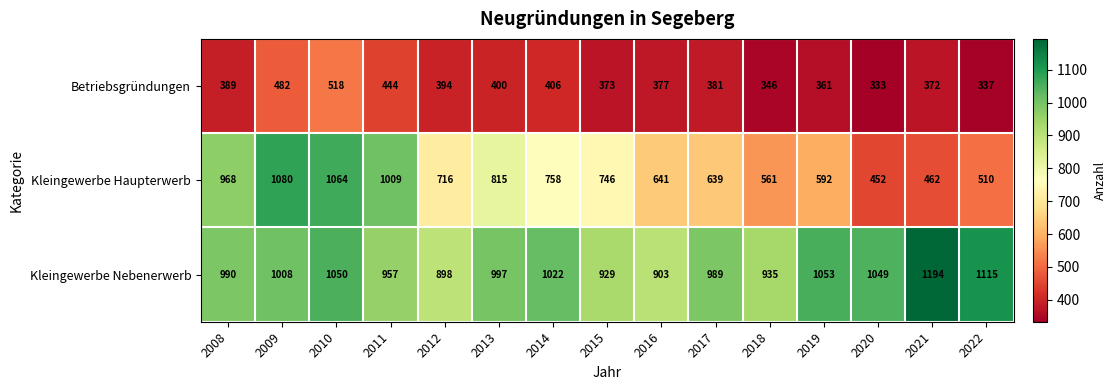

True or false: Kleingewerbe Haupterwerb has a value of 641 at 2016.

True